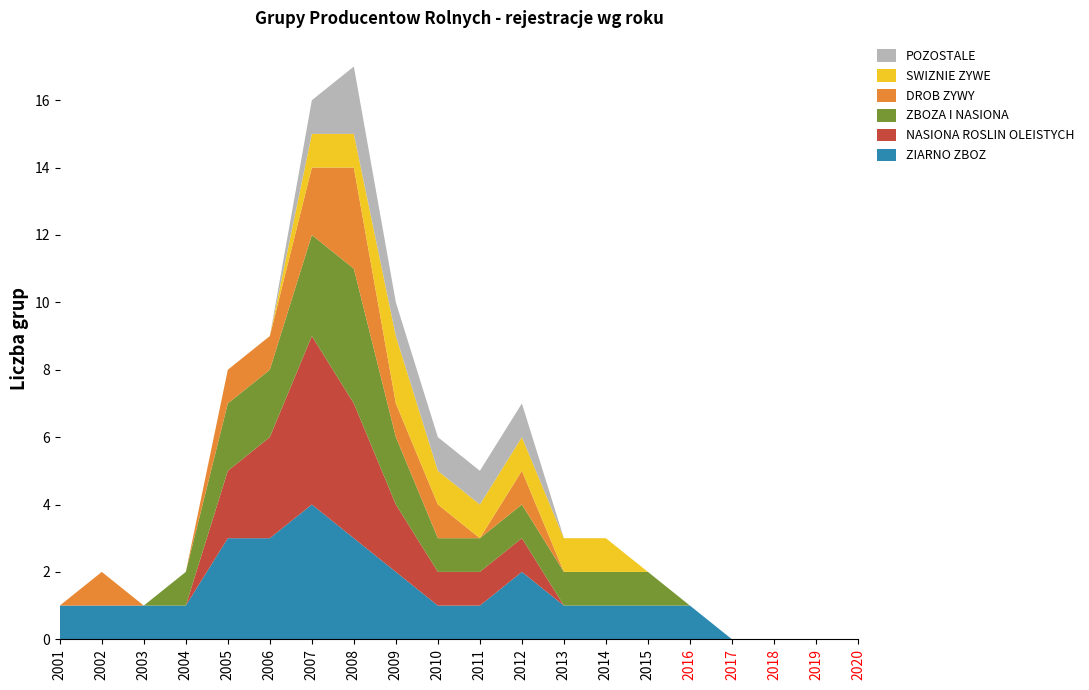

Reading left to right, extract all data points from this chart.

ZIARNO ZBOZ: 1	1	1	1	3	3	4	3	2	1	1	2	1	1	1	1	0	0	0	0
NASIONA ROSLIN OLEISTYCH: 0	0	0	0	2	3	5	4	2	1	1	1	0	0	0	0	0	0	0	0
ZBOZA I NASIONA: 0	0	0	1	2	2	3	4	2	1	1	1	1	1	1	0	0	0	0	0
DROB ZYWY: 0	1	0	0	1	1	2	3	1	1	0	1	0	0	0	0	0	0	0	0
SWIZNIE ZYWE: 0	0	0	0	0	0	1	1	2	1	1	1	1	1	0	0	0	0	0	0
POZOSTALE: 0	0	0	0	0	0	1	2	1	1	1	1	0	0	0	0	0	0	0	0